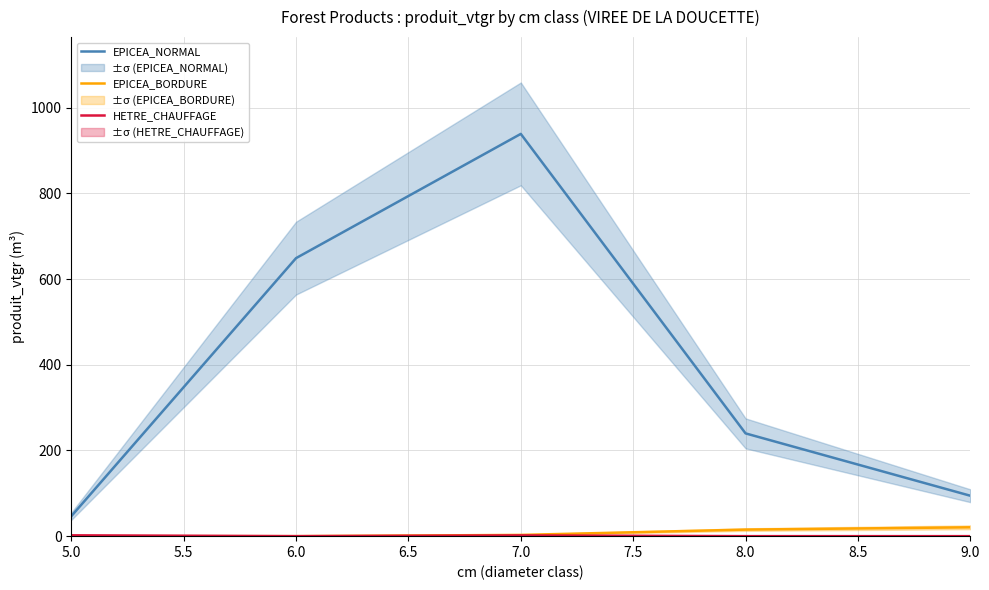

Is it true that EPICEA_NORMAL equals 649.1 at 6.0?

True